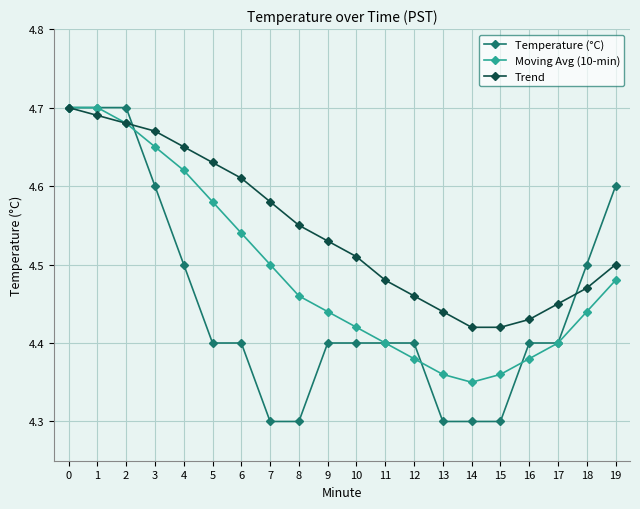

True or false: Trend has more than 0 points higher than both neighbors.

False